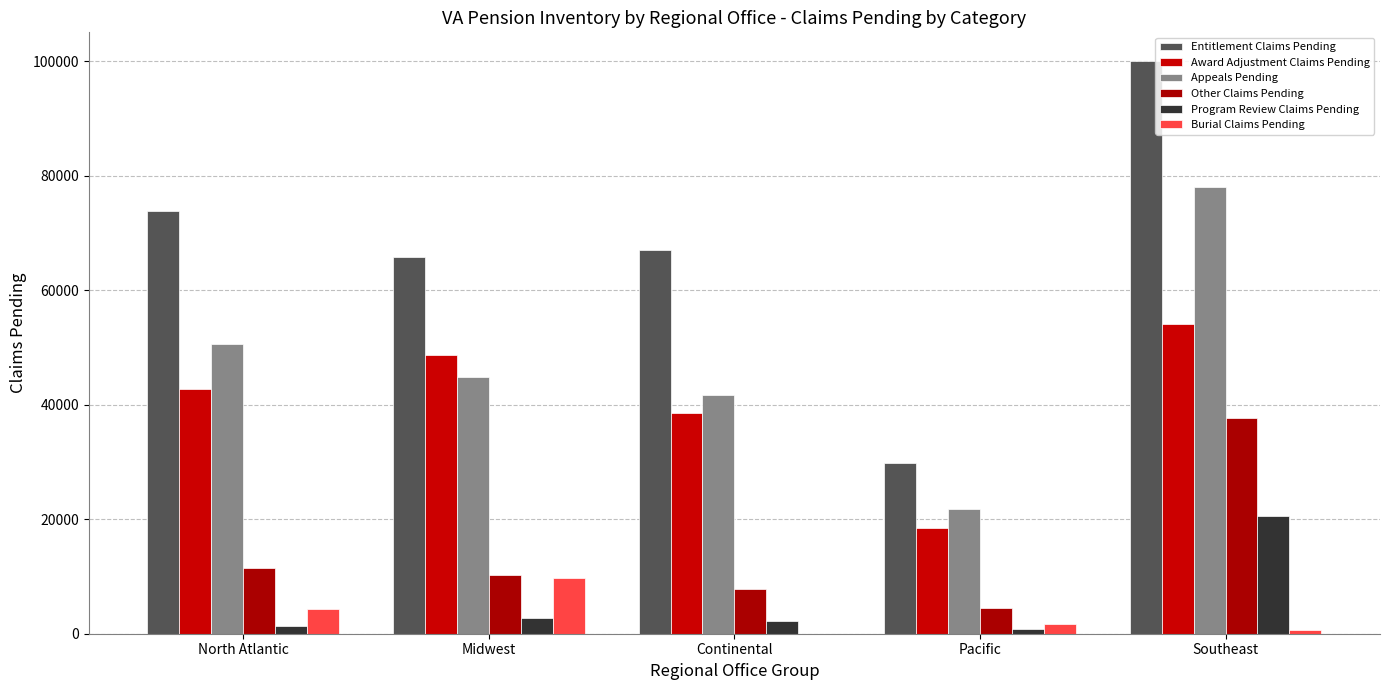

What is the lowest value of the Entitlement Claims Pending series?

29877